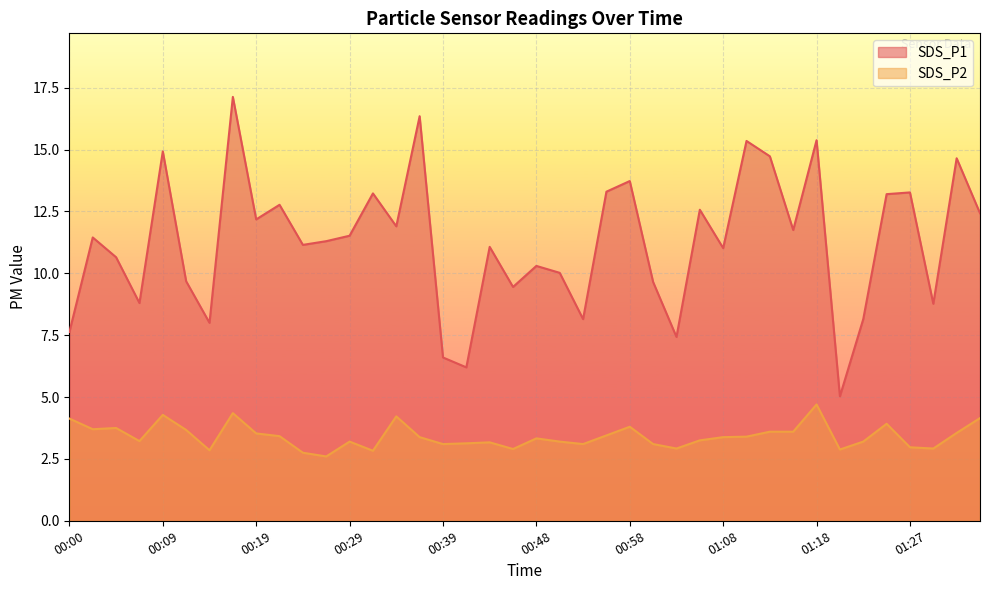

What is the average value of the SDS_P2 series?

3.4